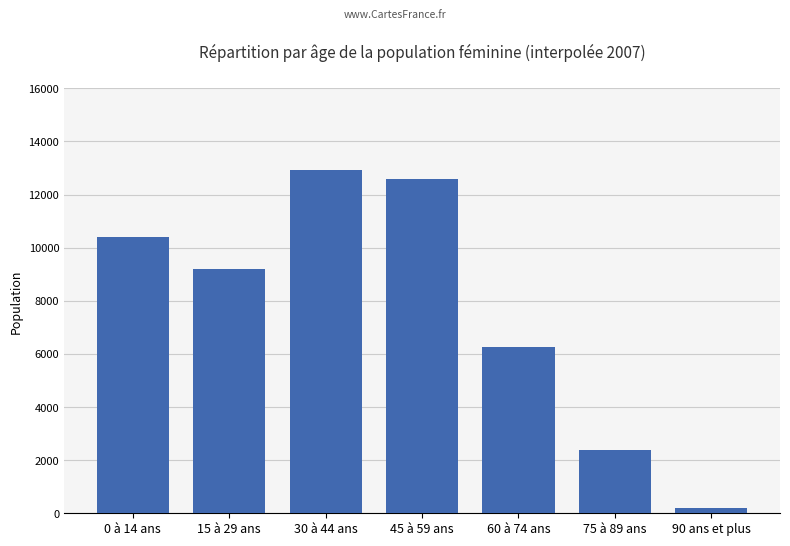

How many bars are there in total?

7